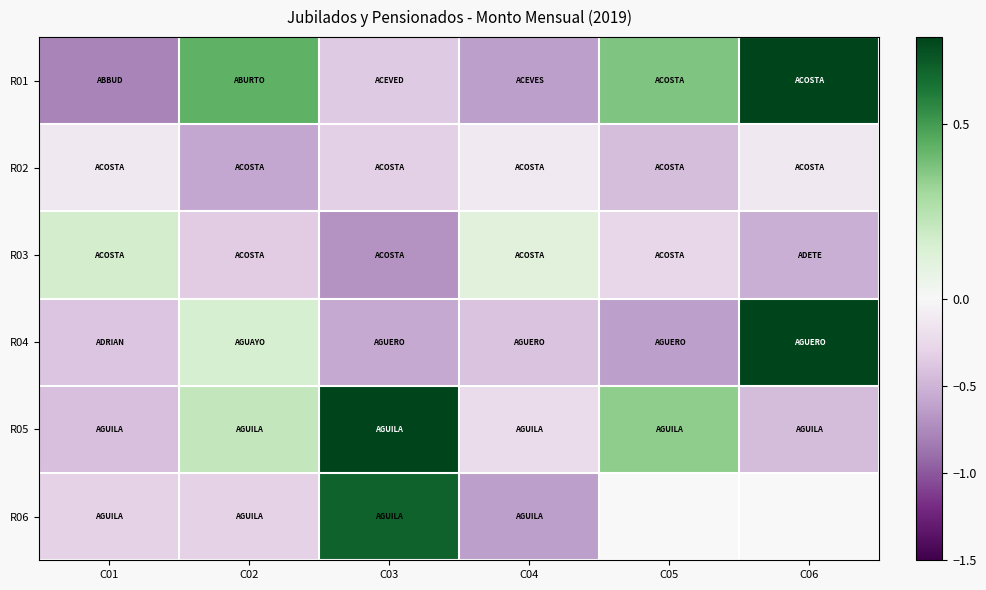

What is the sum of the R04 values at C04 and C03?

-1.0